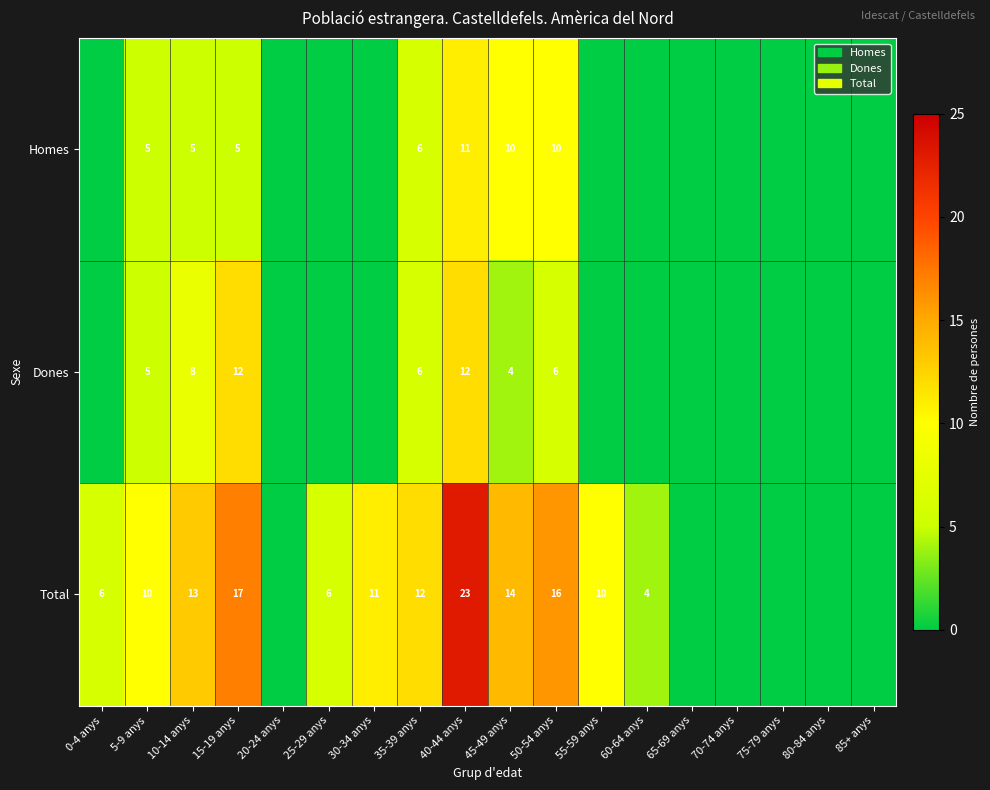

The value of Total at 15-19 anys is 17. True or false?

True